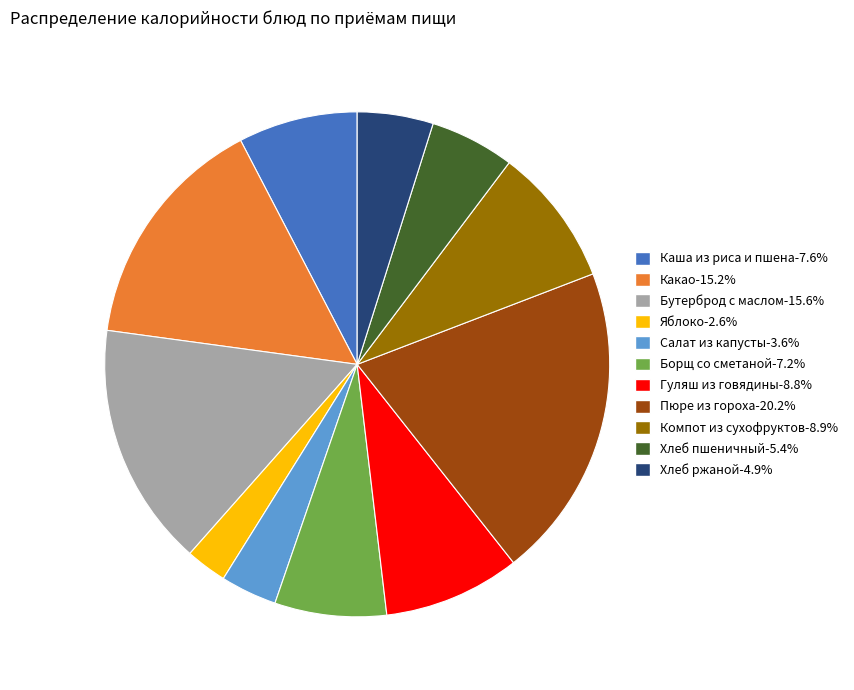

Which has a higher value, Компот из сухофруктов or Какао?

Какао